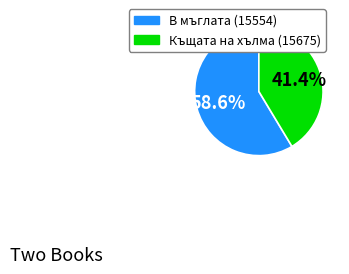

Which has a higher value, Къщата на хълма (15675) or В мъглата (15554)?

В мъглата (15554)